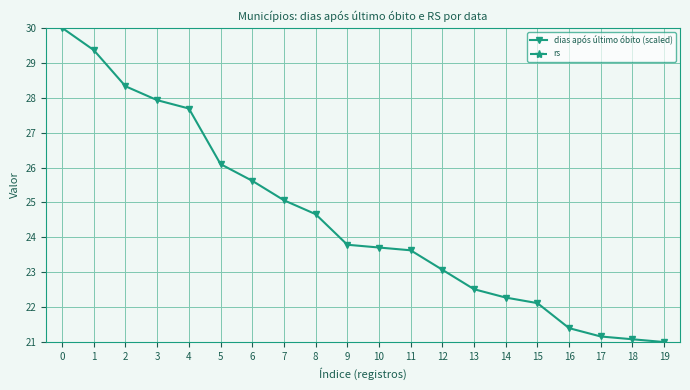

What are all the series names shown in the legend?

dias após último óbito (scaled), rs